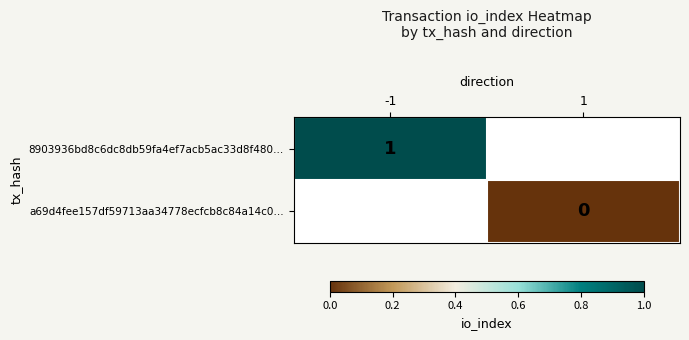

Count the number of data series in this chart.

2